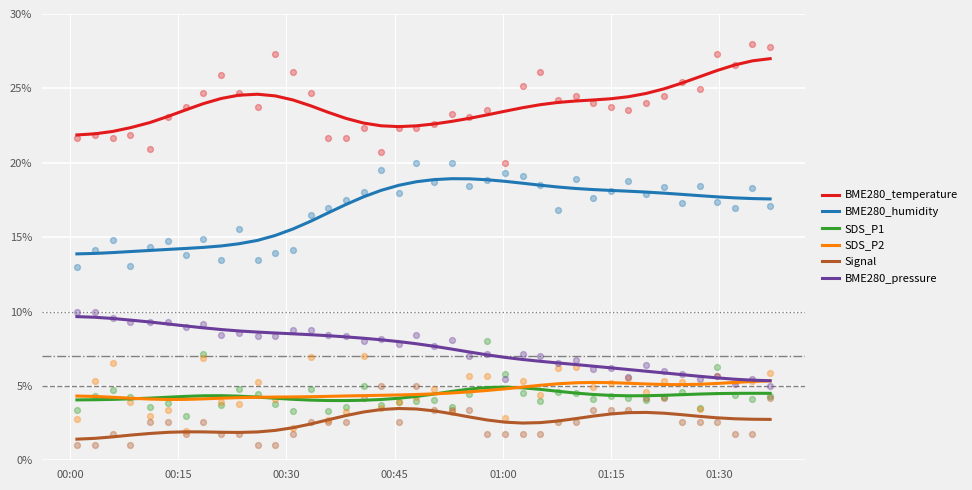

True or false: BME280_temperature and BME280_humidity intersect in this chart.

False